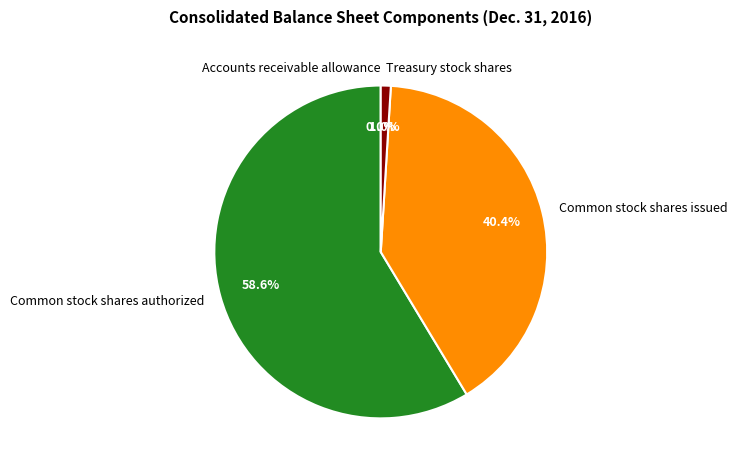

To the nearest percent, what is the average slice percentage?

25%